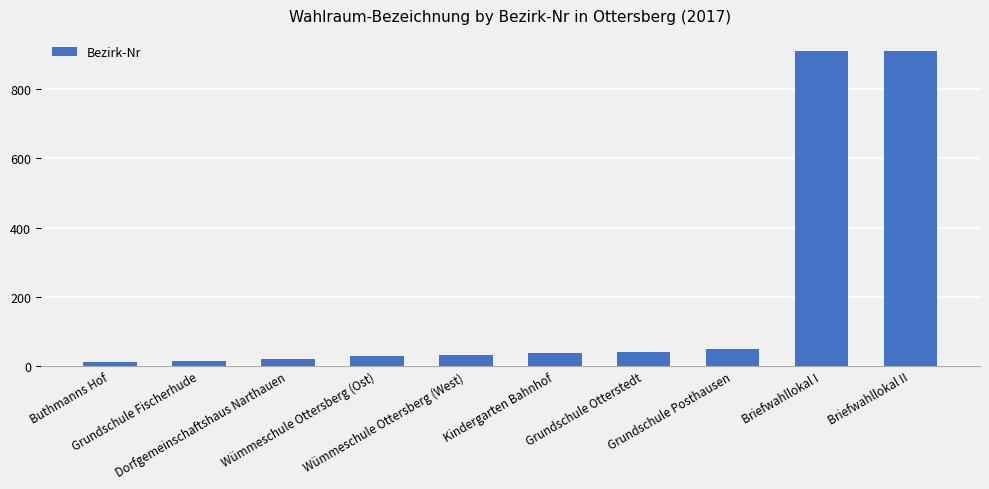

Does the chart contain stacked bars?

No